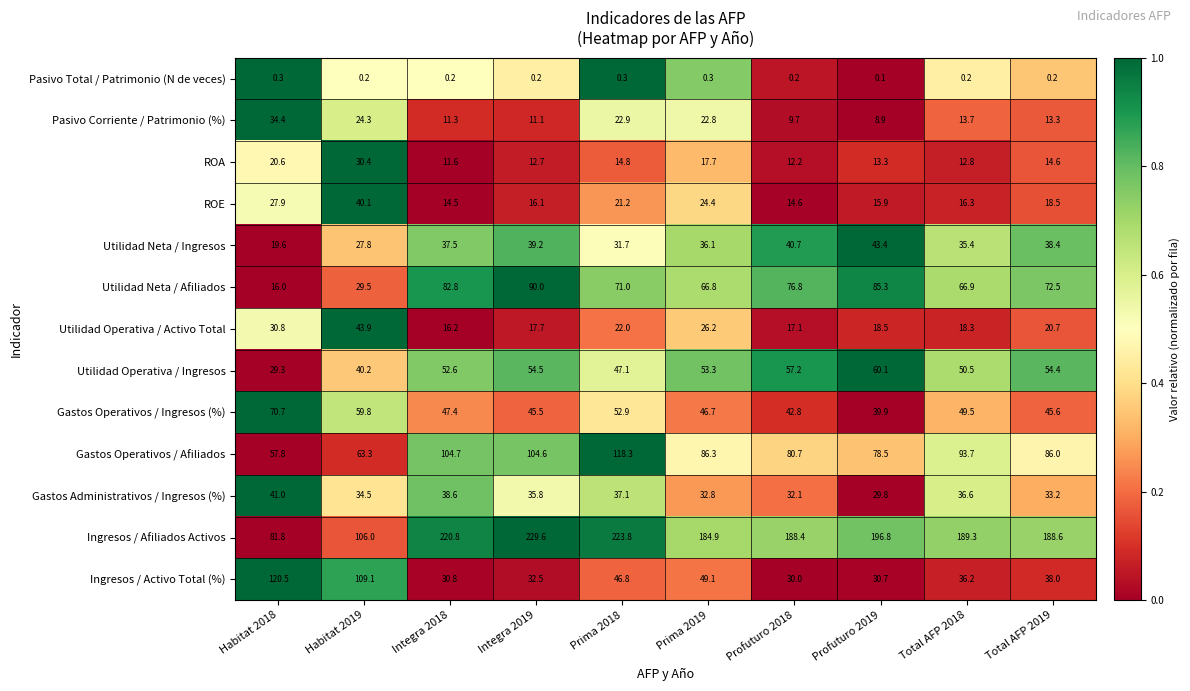

The value of Gastos Administrativos / Ingresos (%) at Total AFP 2019 is 33.2. True or false?

True